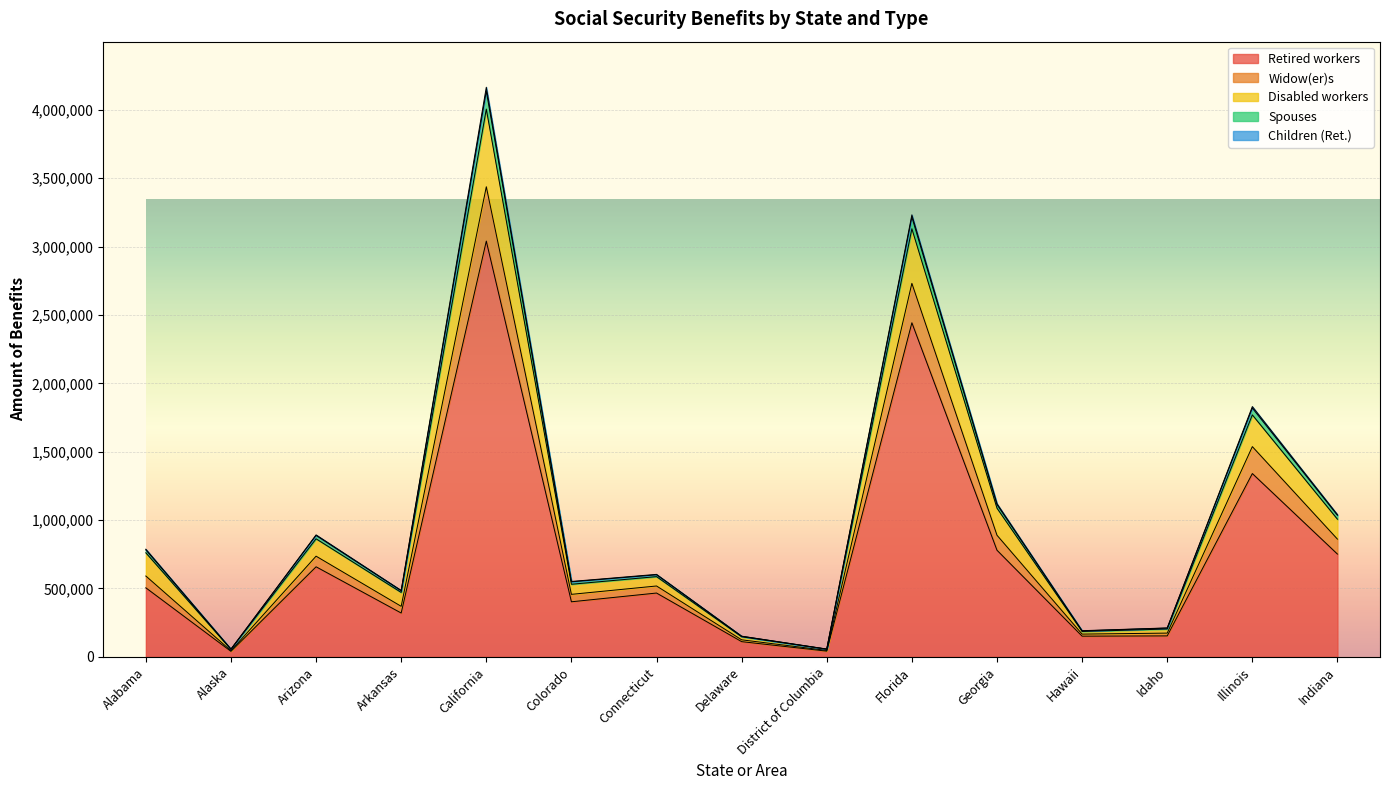

Does the chart display data point markers on the line(s)?

No